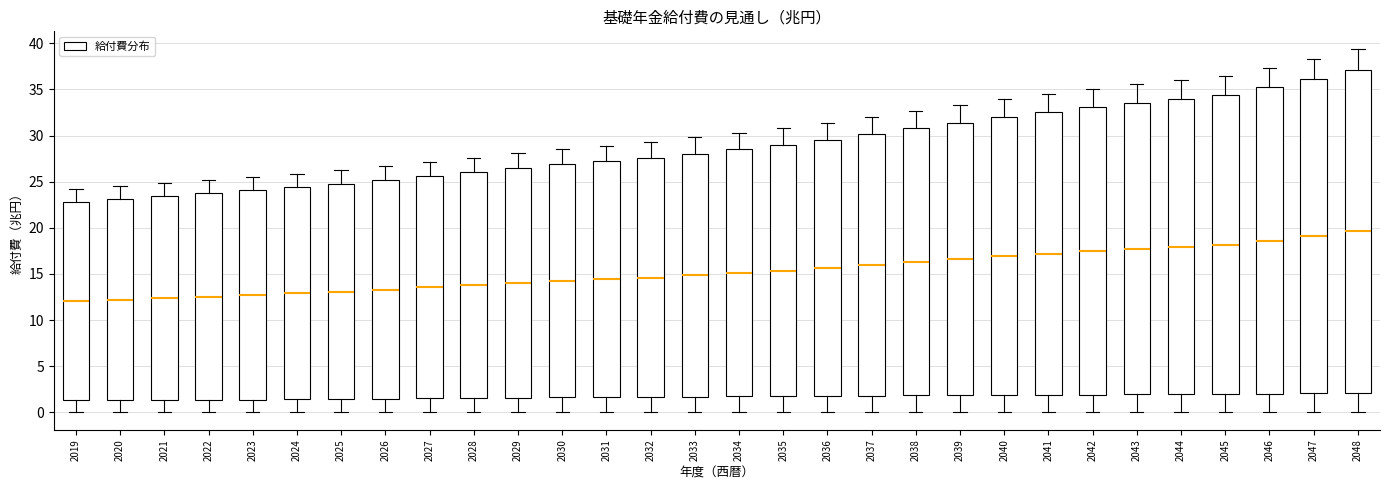

Comparing the boxes themselves (not the whiskers), which one is the tallest?

2048